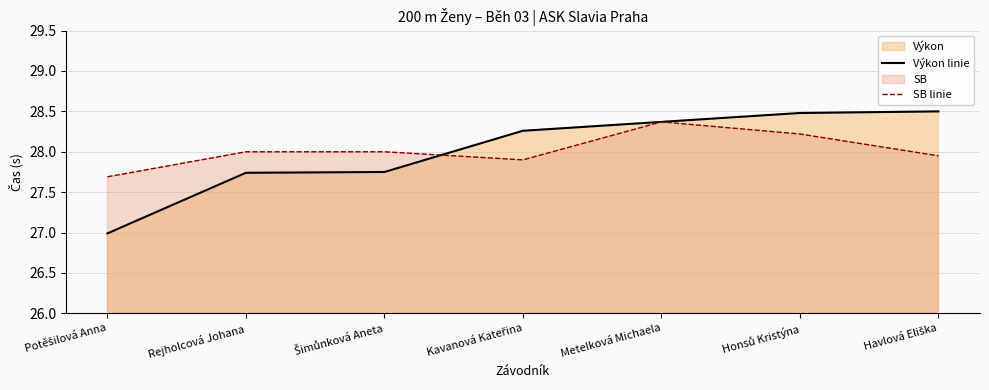

True or false: Výkon linie and SB linie cross at least once.

True